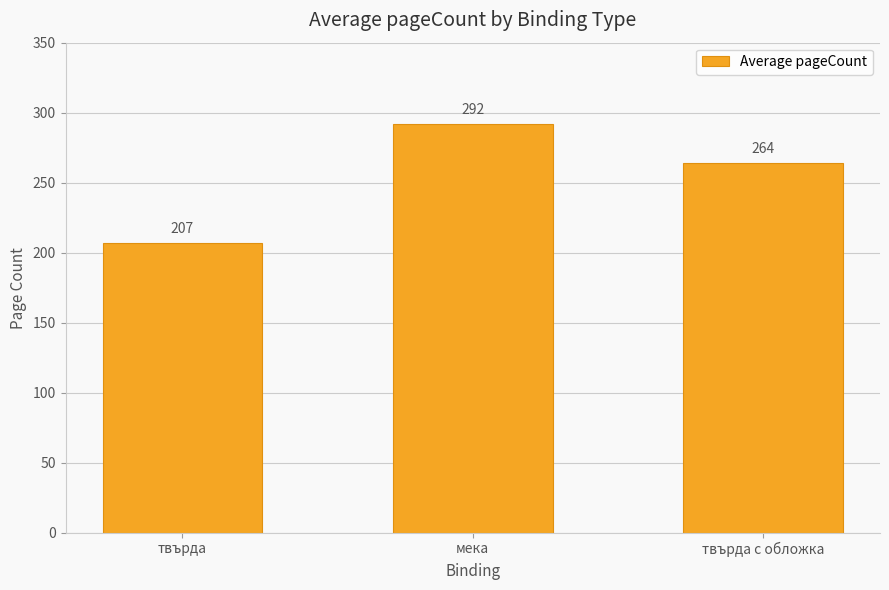

What is the label of the 1st bar from the left?

твърда